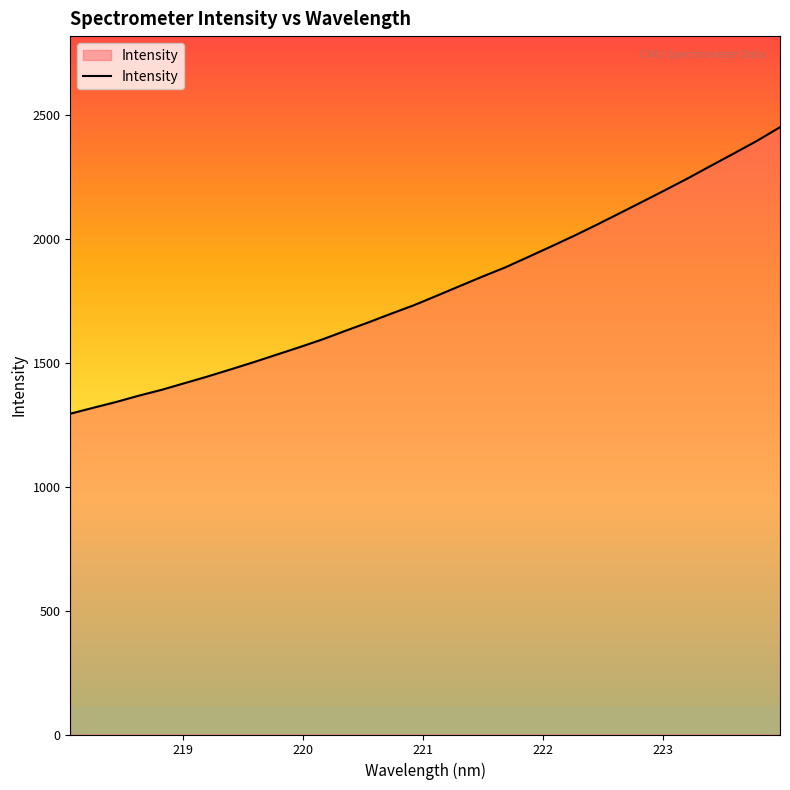

What is the maximum value shown in the chart?

2450.3